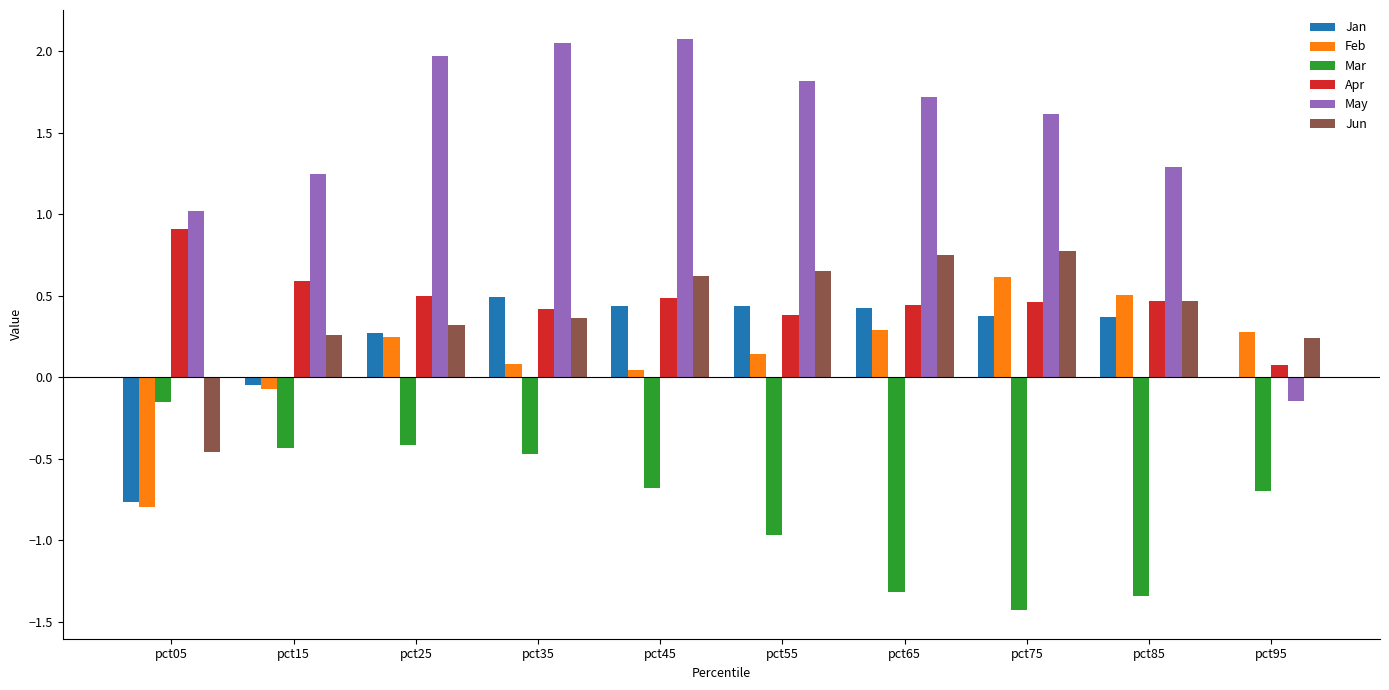

What is the sum of the May values at pct55 and pct05?

2.8